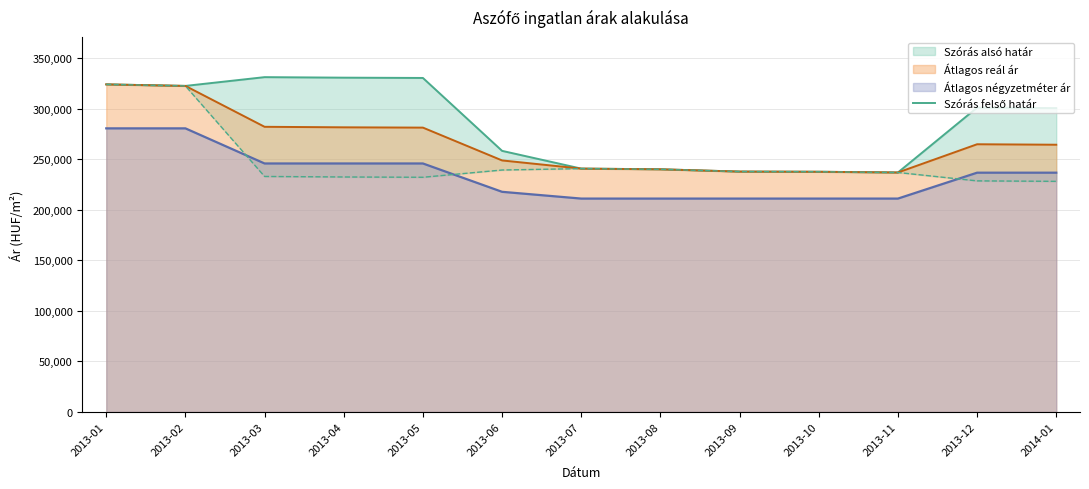

What is the value of the 7th point from the left?

240764